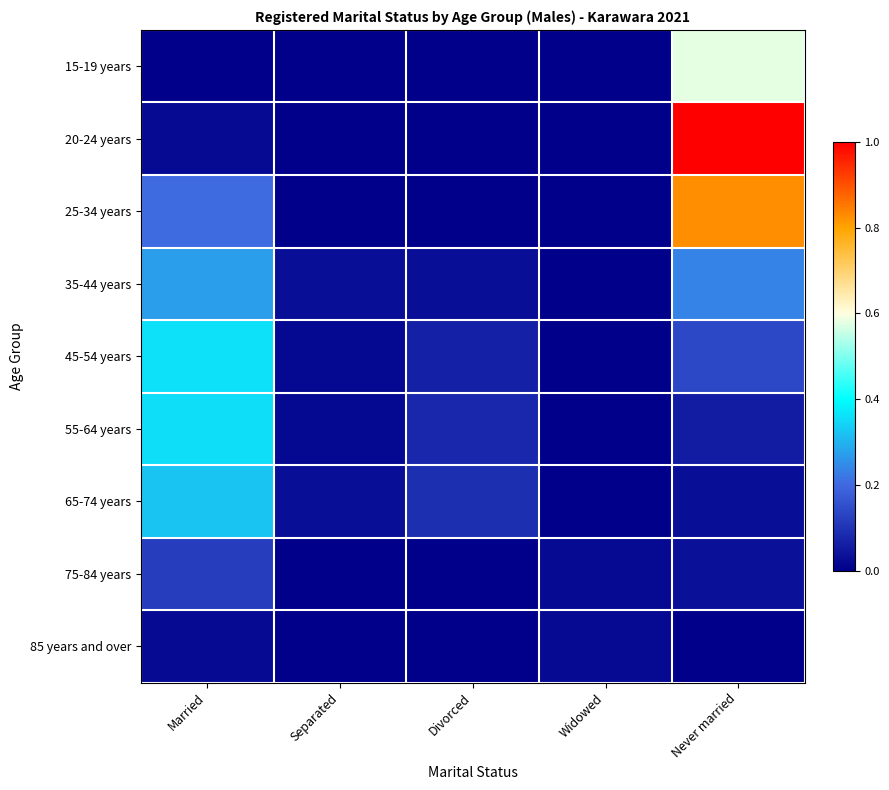

Reading left to right, what are all the values shown in this chart?

15-19 years: Married=0.0	Separated=0.0	Divorced=0.0	Widowed=0.0	Never married=0.6
20-24 years: Married=0.0	Separated=0.0	Divorced=0.0	Widowed=0.0	Never married=1.0
25-34 years: Married=0.2	Separated=0.0	Divorced=0.0	Widowed=0.0	Never married=0.8
35-44 years: Married=0.3	Separated=0.0	Divorced=0.0	Widowed=0.0	Never married=0.2
45-54 years: Married=0.4	Separated=0.0	Divorced=0.1	Widowed=0.0	Never married=0.1
55-64 years: Married=0.4	Separated=0.0	Divorced=0.1	Widowed=0.0	Never married=0.1
65-74 years: Married=0.3	Separated=0.0	Divorced=0.1	Widowed=0.0	Never married=0.0
75-84 years: Married=0.1	Separated=0.0	Divorced=0.0	Widowed=0.0	Never married=0.0
85 years and over: Married=0.0	Separated=0.0	Divorced=0.0	Widowed=0.0	Never married=0.0